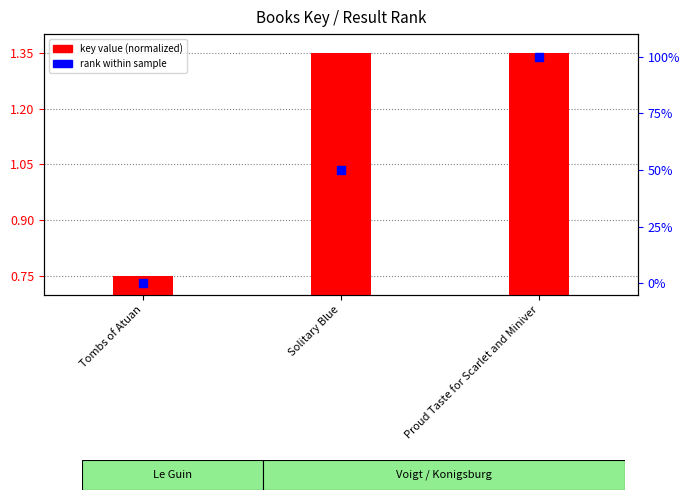

Which series has the widest spread of Y values?

rank within sample